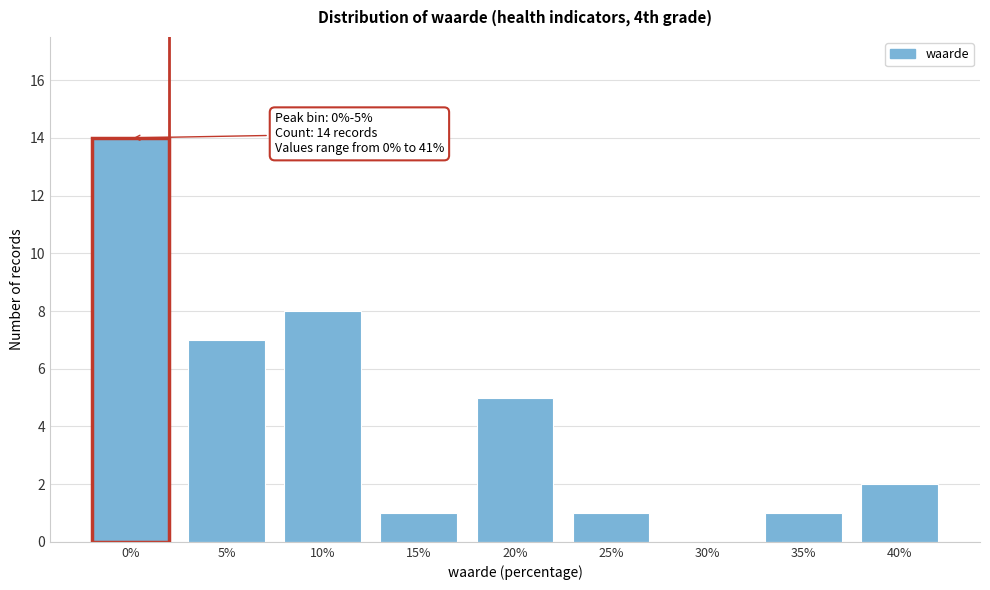

Reading left to right, extract all data points from this chart.

0%=14	5%=7	10%=8	15%=1	20%=5	25%=1	30%=0	35%=1	40%=2